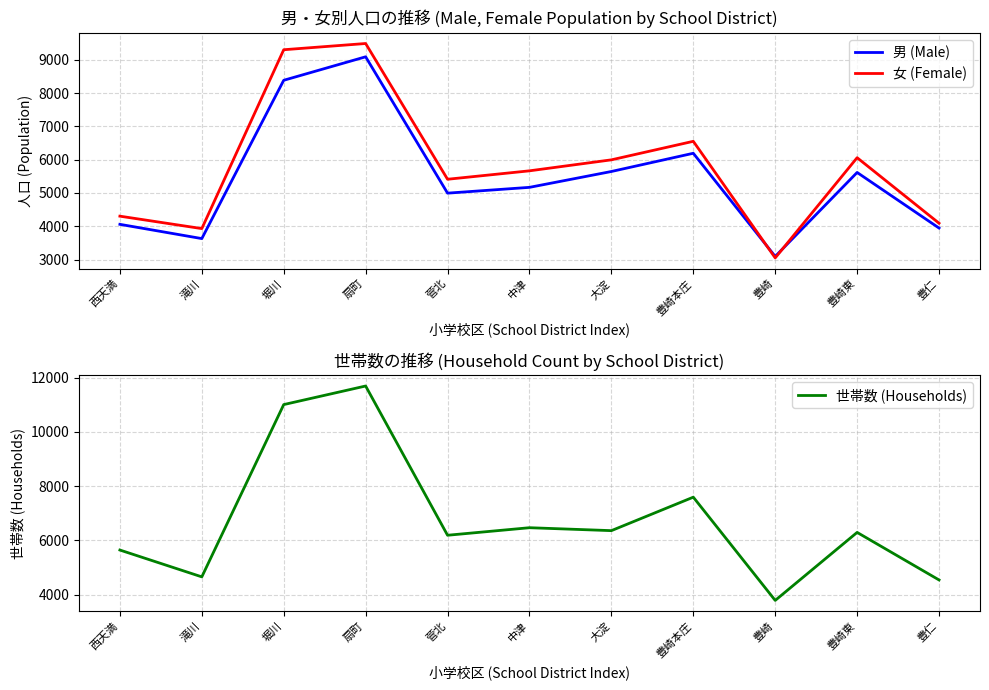

Between 中津 and 豊崎東, which is larger?

豊崎東